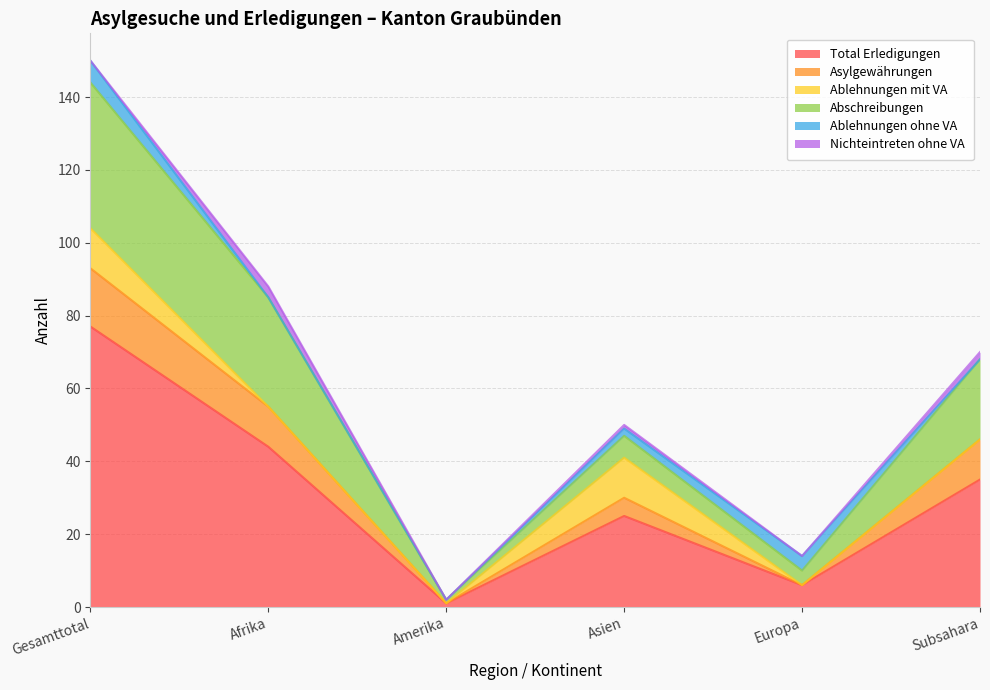

Does the chart display data point markers on the line(s)?

No